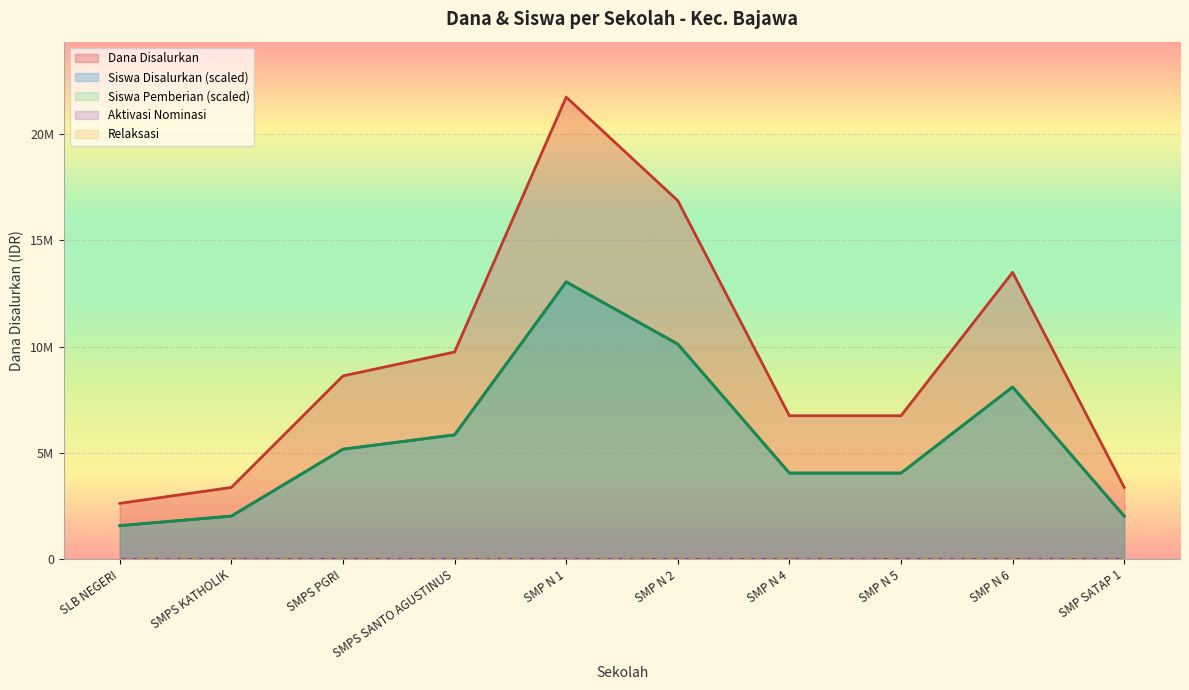

What is the difference between the highest and lowest values at SMP N 4?

2700000